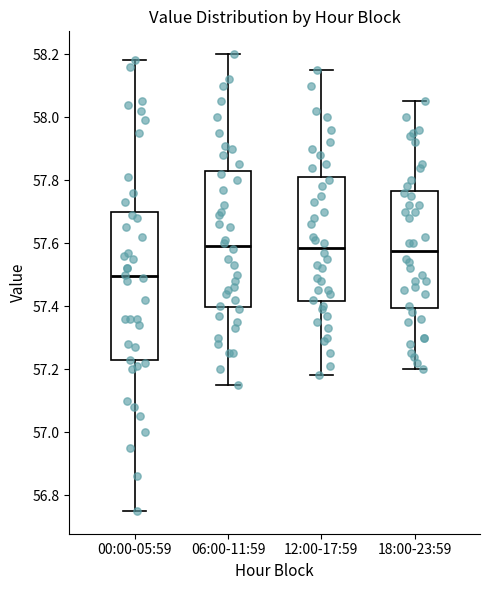

Where does the median line of the box for 18:00-23:59 sit on the y-axis? The values are not printed on the chart, so give them approximately, as read against the axis.

57.58